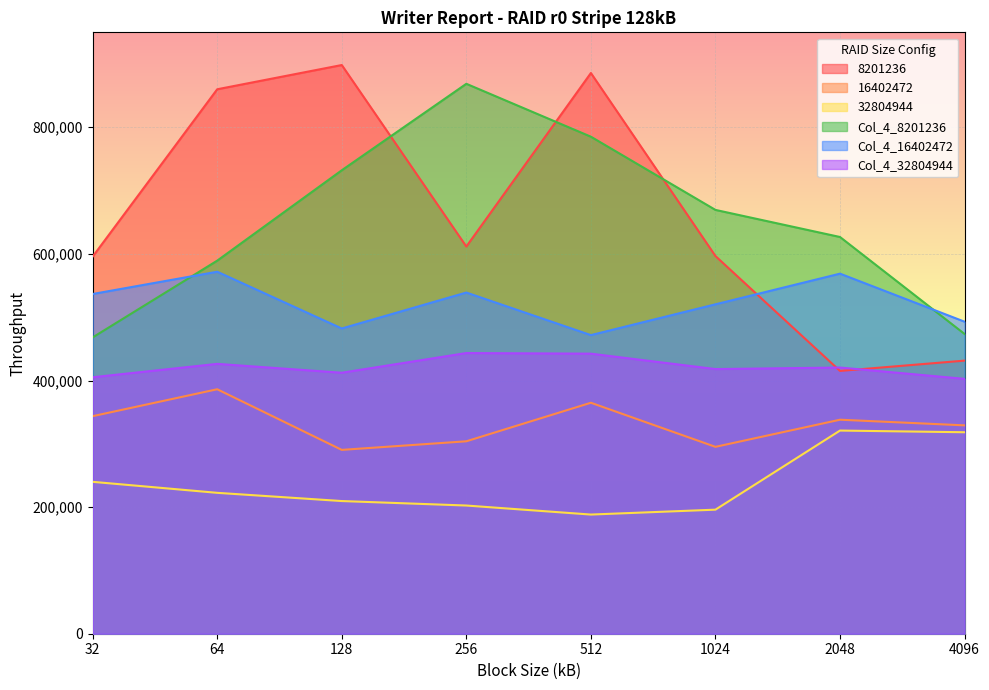

What is the difference between the highest and lowest values at 512?

697498